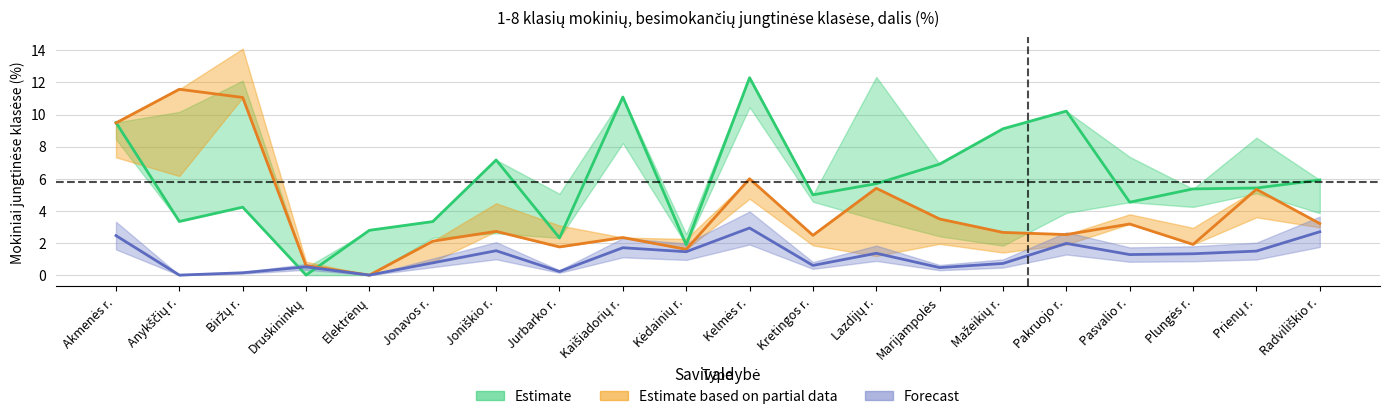

Which has a higher value, Kaišiadorių r. or Radviliškio r.?

Kaišiadorių r.